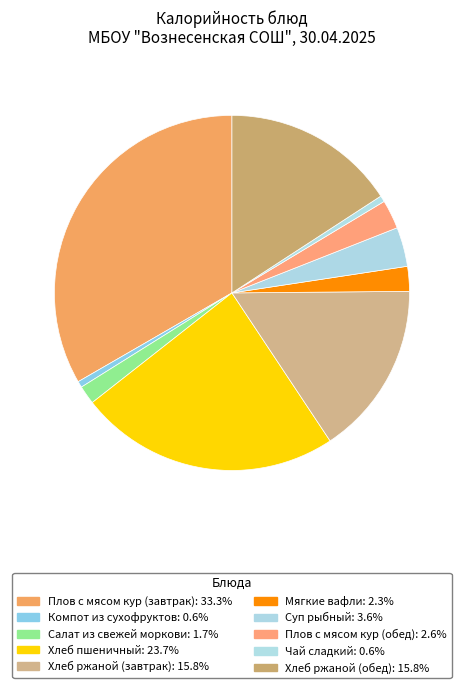

Does any single category account for the majority?

No